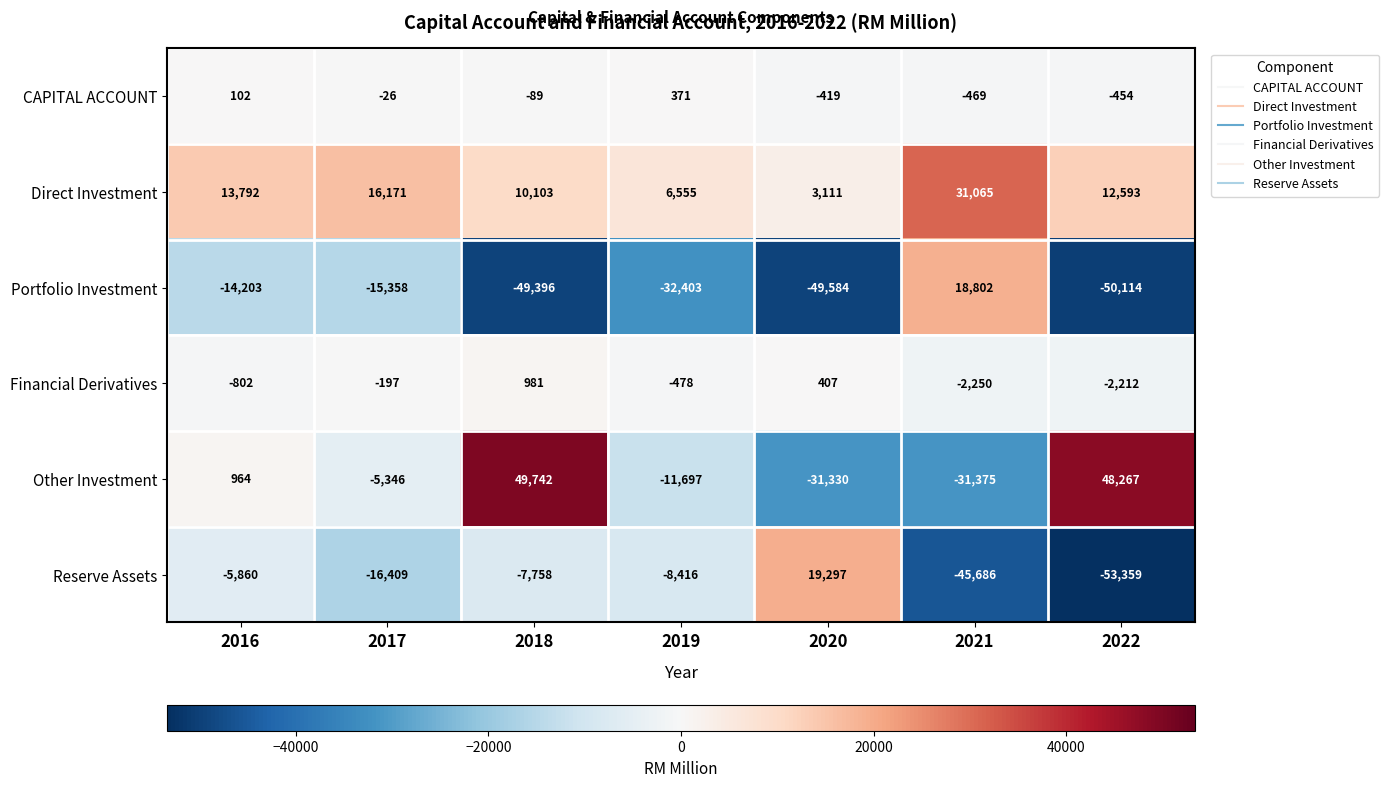

At which label does Reserve Assets first exceed -8416?

2016